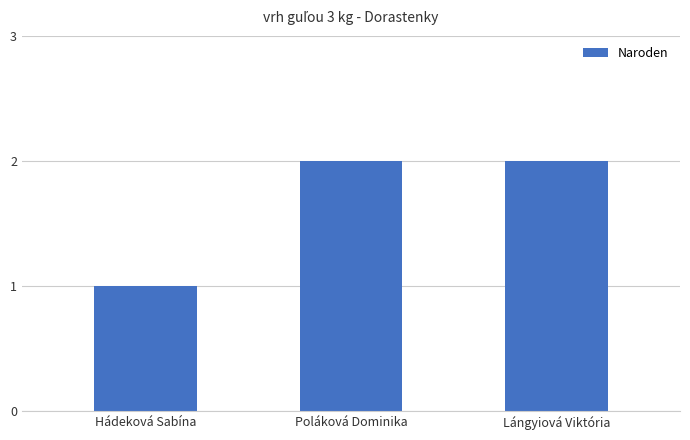

The chart shows a value of 1 at Hádeková Sabína. True or false?

True